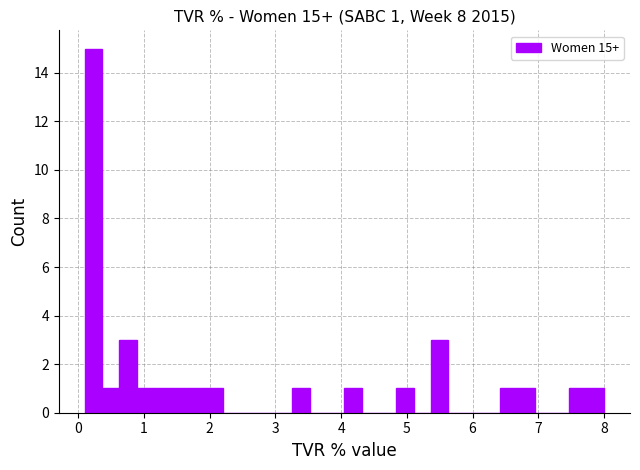

Read against the x-axis, roughly where is the centre of the tallest bar?

0.2